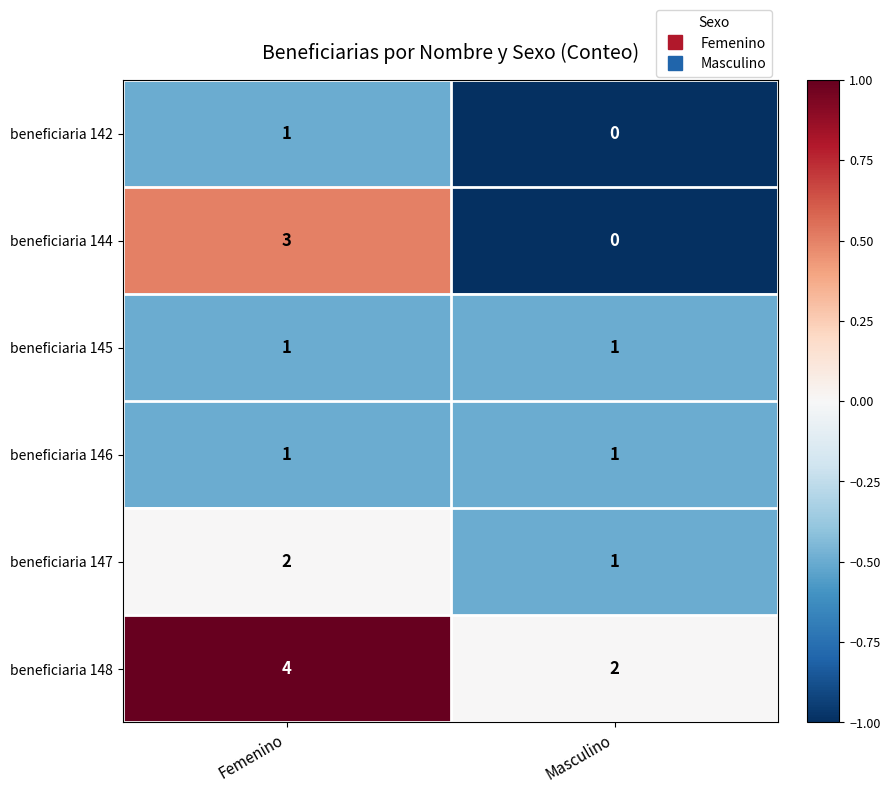

Read the beneficiaria 148 value at Femenino.

4